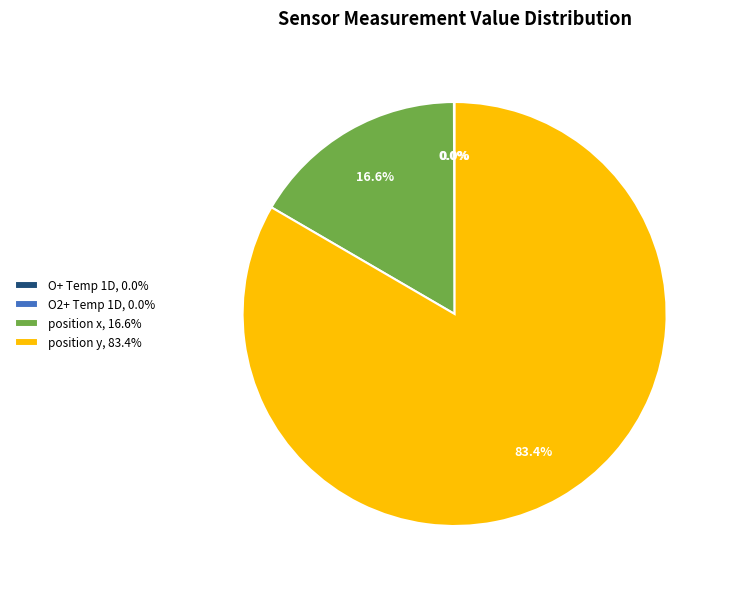

Is there a majority slice in this chart?

Yes